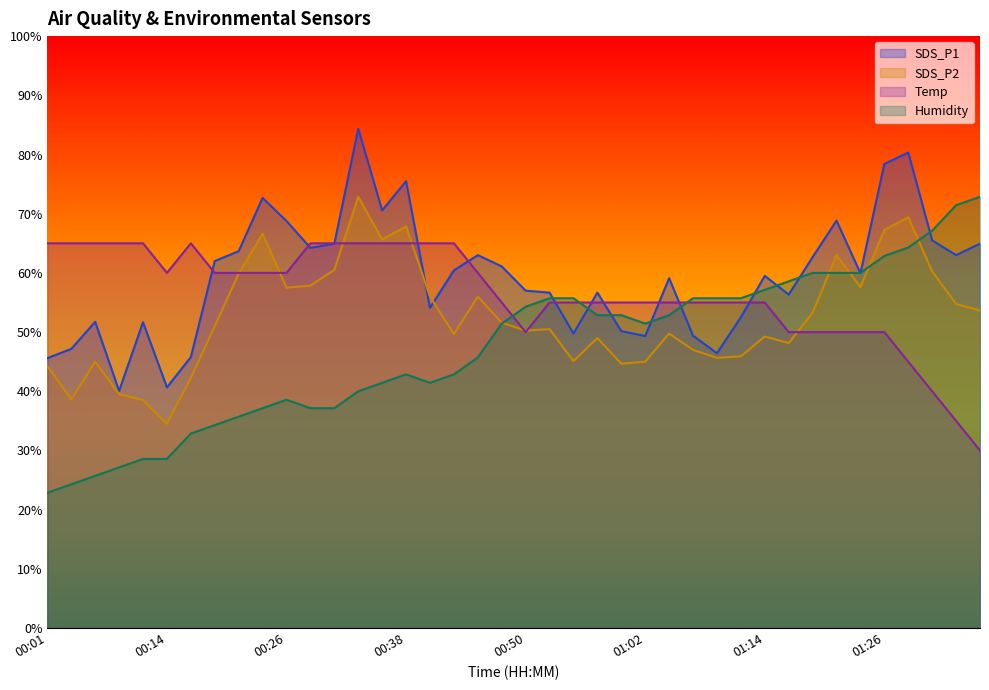

Which category has the highest value in the Humidity series?

01:36